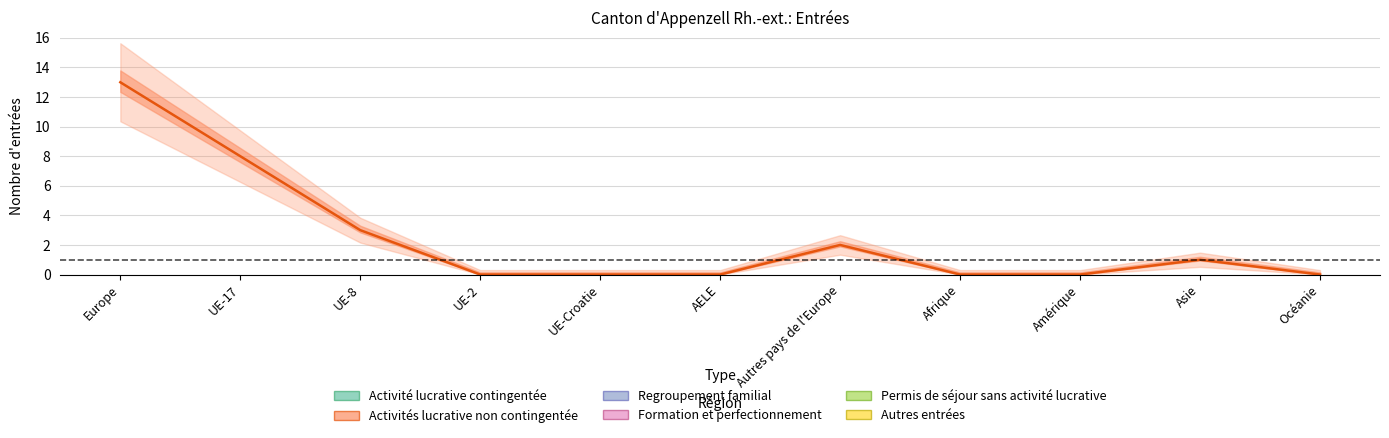

What is the difference between the maximum and minimum values?

13